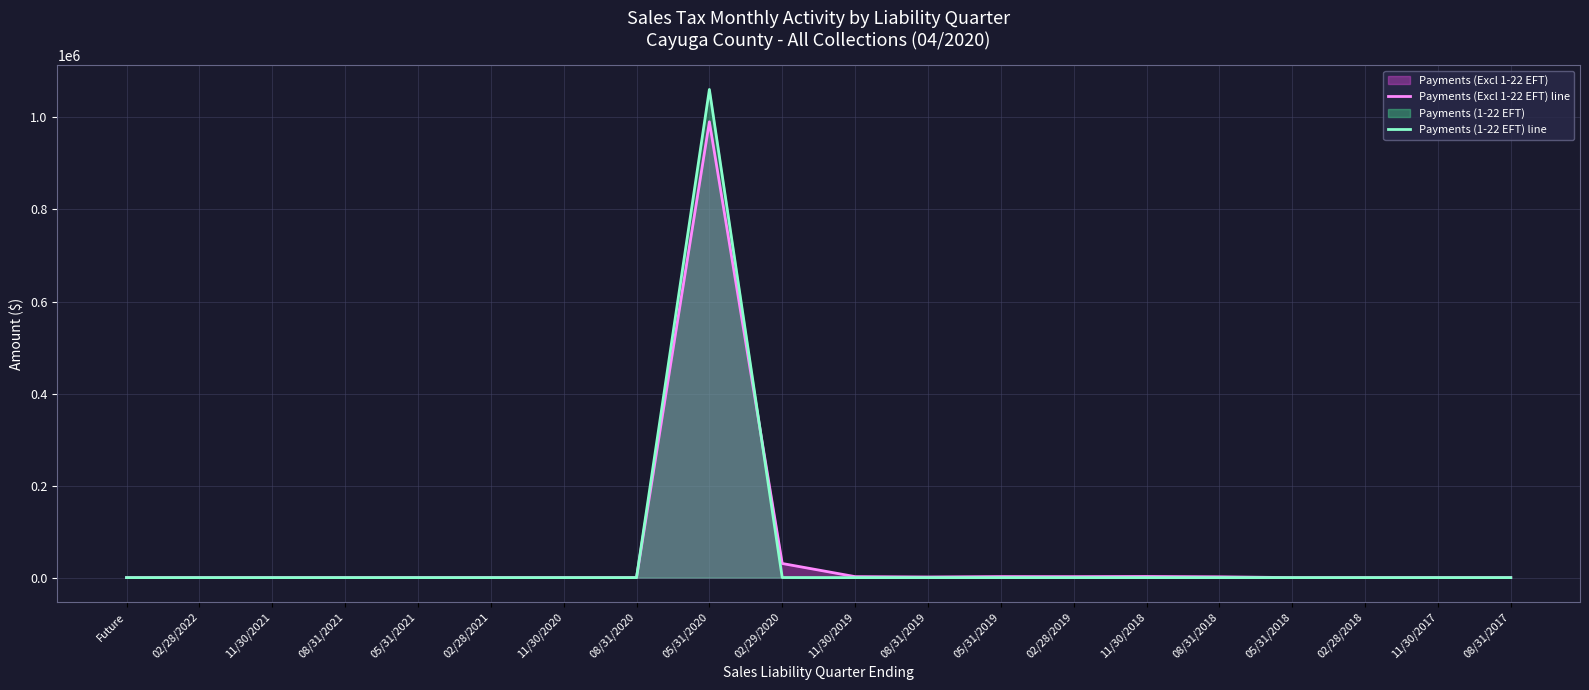

Does the chart display data point markers on the line(s)?

No